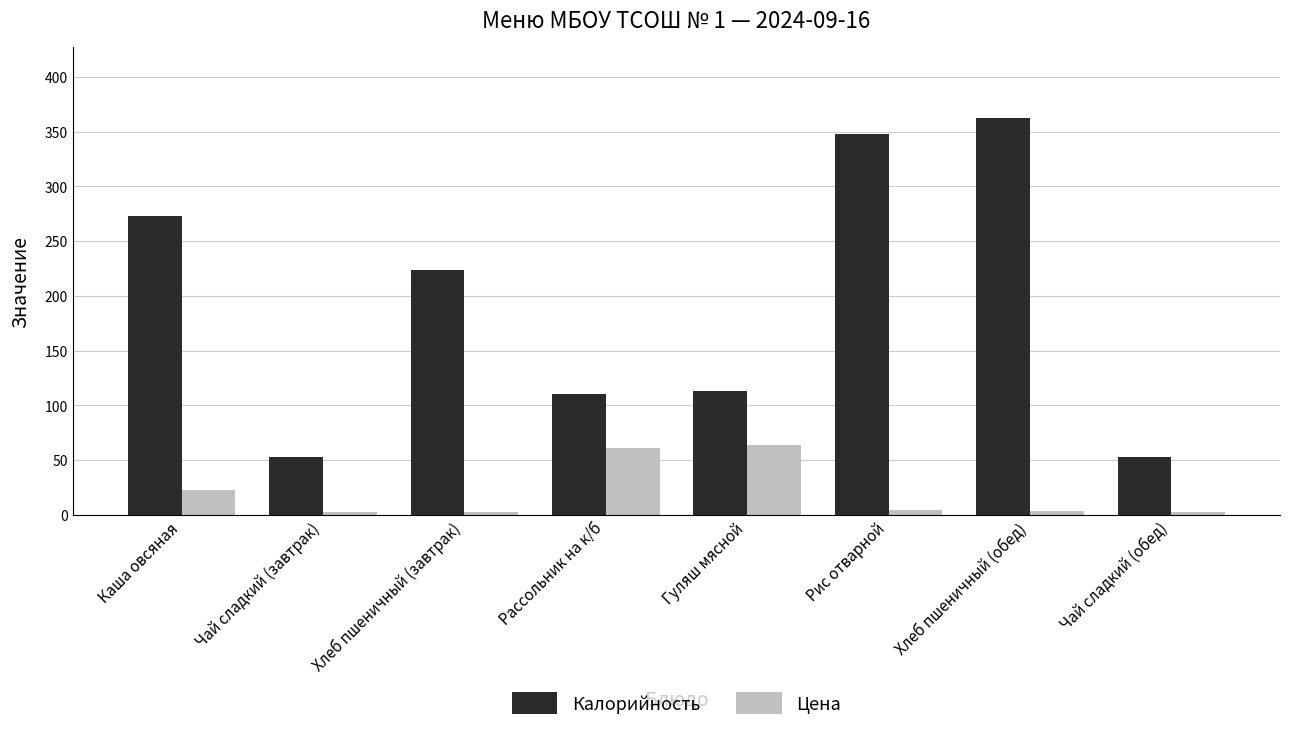

What is the sum of the Калорийность values at Хлеб пшеничный (завтрак) and Каша овсяная?

497.4